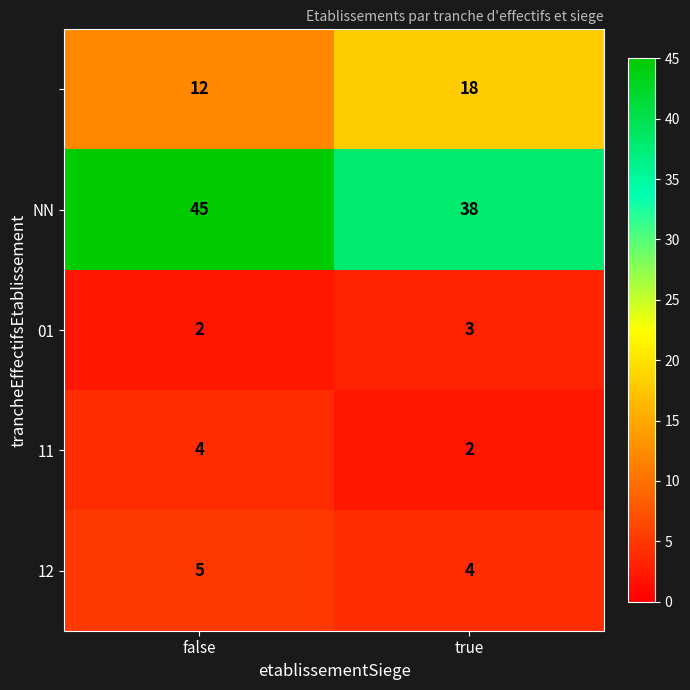

What is the total value across all series at true?

65